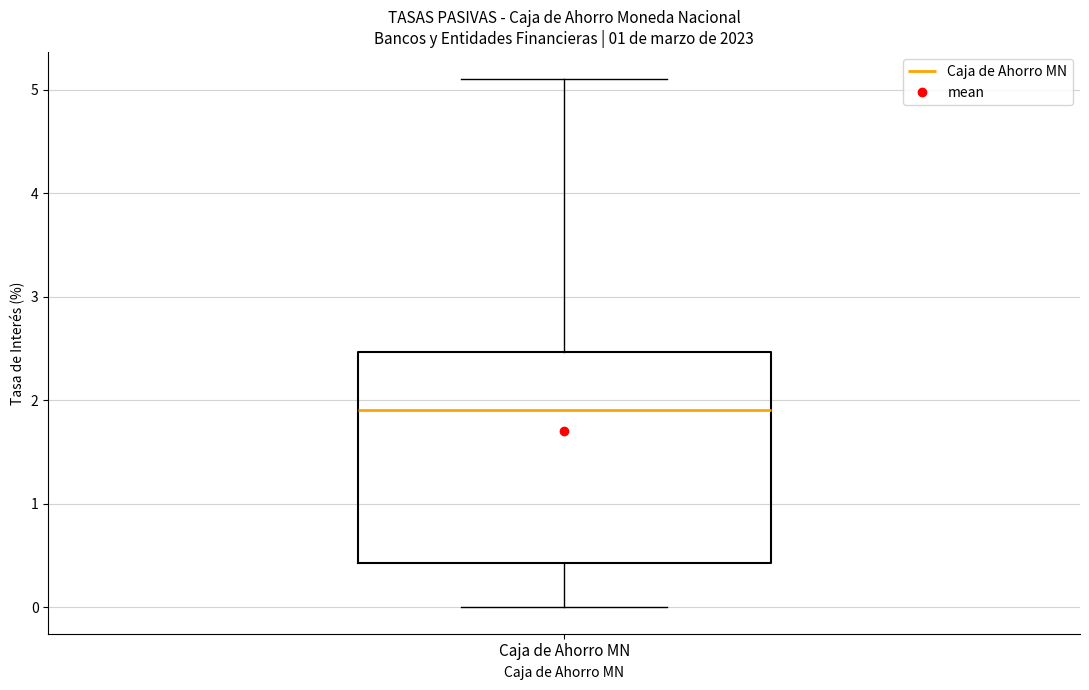

Transcribe this box plot: give where the median line is, the range the box spans, and where the two whiskers end, as read against the y-axis. The values are not printed on the chart, so give them approximately, as read against the axis.

median 1.9, box 0.4 to 2.5, whiskers 0.0 to 5.1